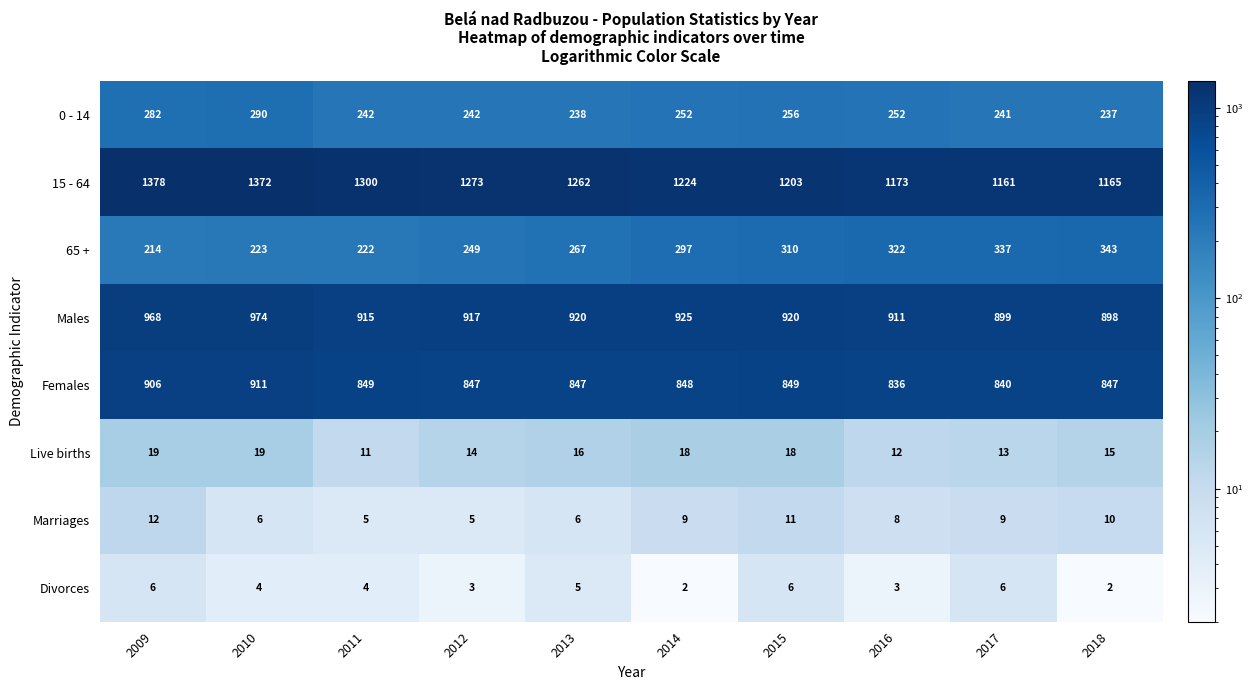

What is the difference between the highest and lowest values at 2016?

1170